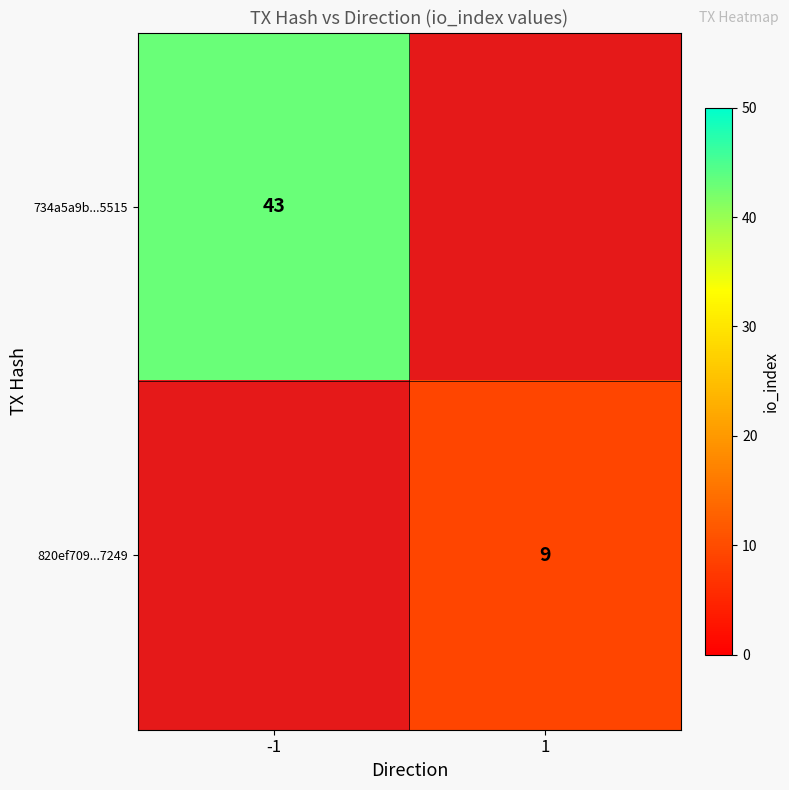

Is it true that 820ef709...7249 equals 13 at 1?

False